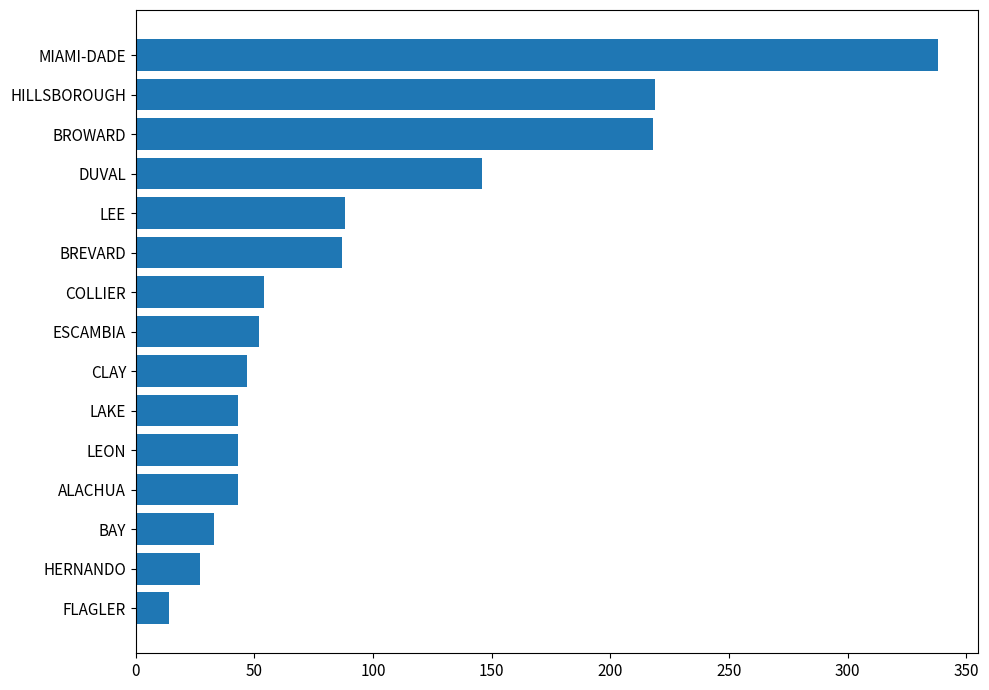

What is the maximum value shown in the chart?

338